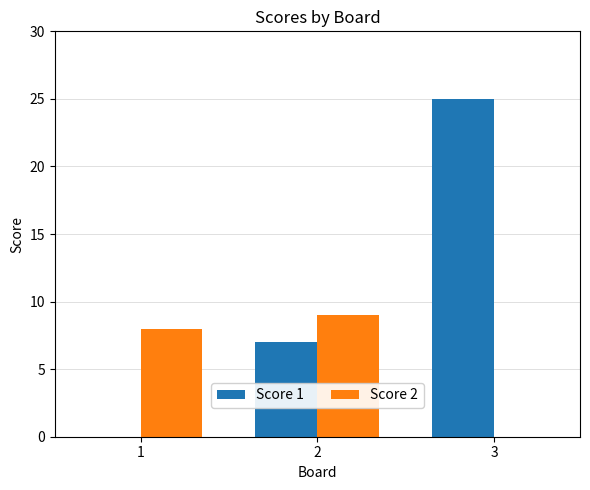

Which series changed the most between 1 and 3?

Score 1